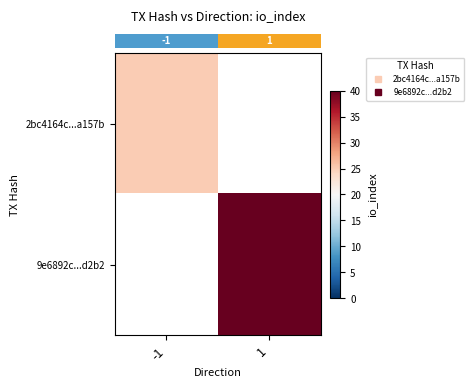

What is the difference between the highest and lowest values at -1?

25